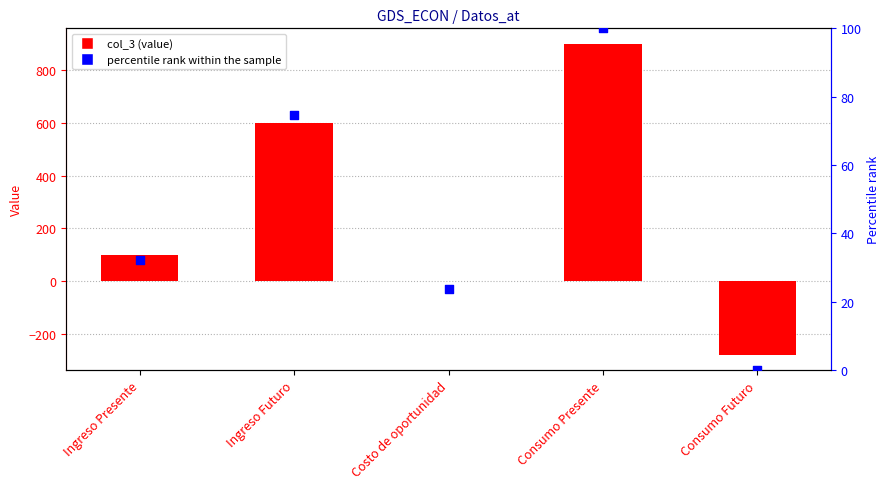

Which series has the widest spread of Y values?

col_3